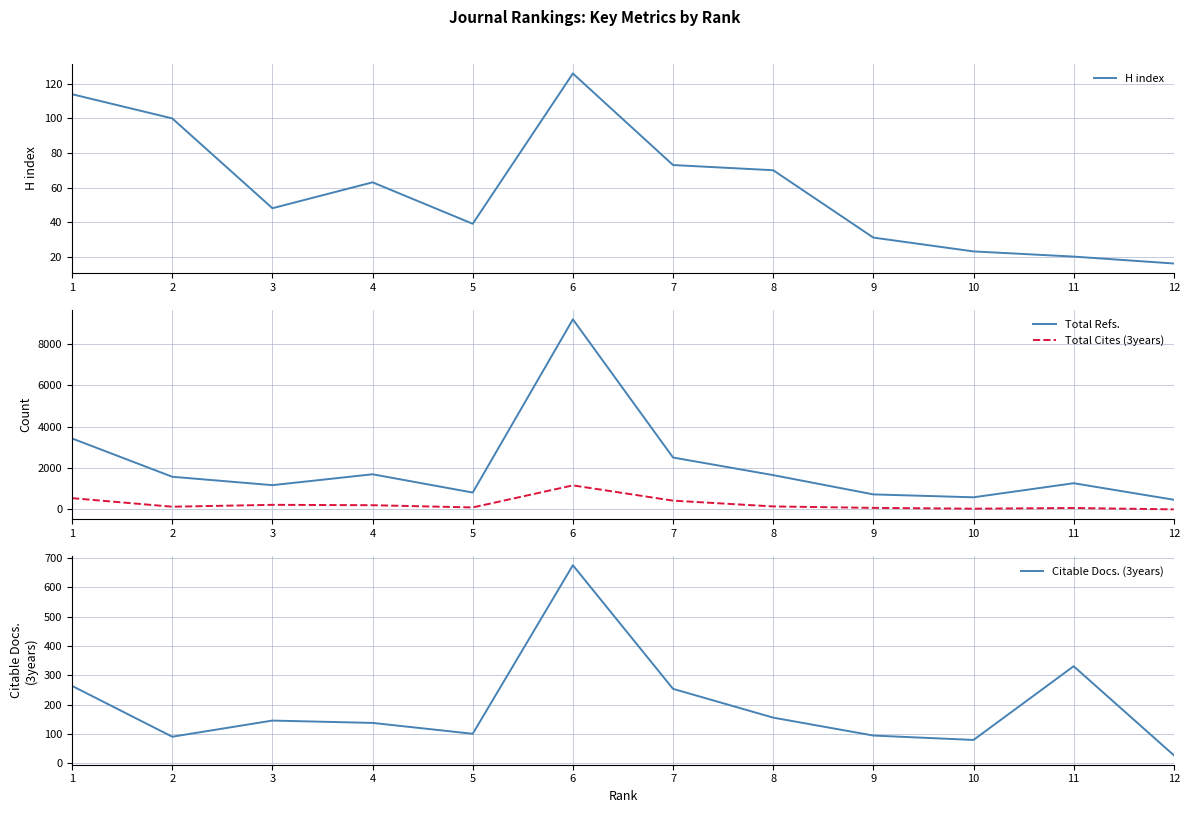

How many values in the Total Cites (3years) series are below 145?

6